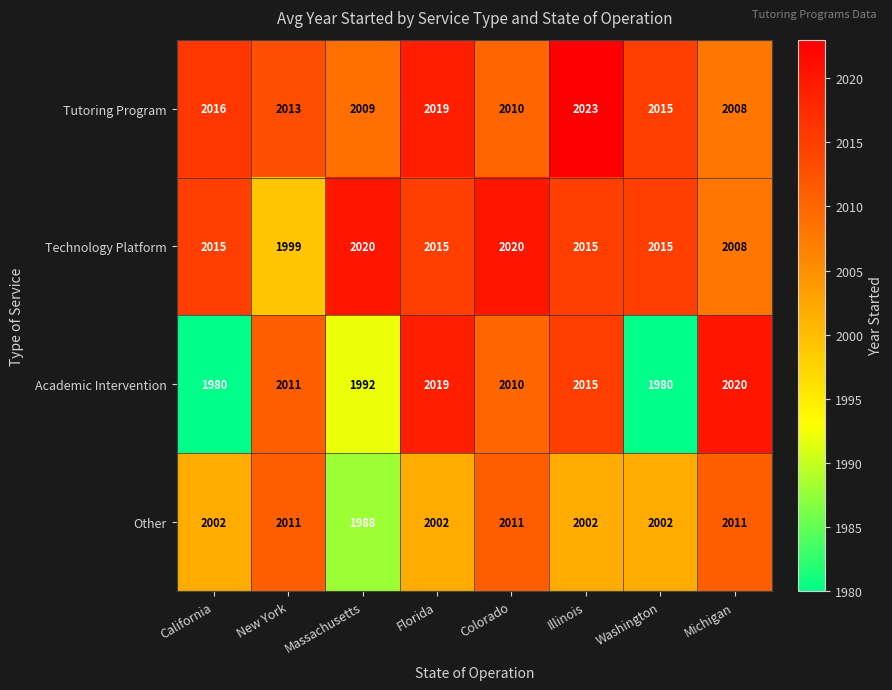

Rank the series at Massachusetts from lowest to highest value.

Other, Academic Intervention, Tutoring Program, Technology Platform